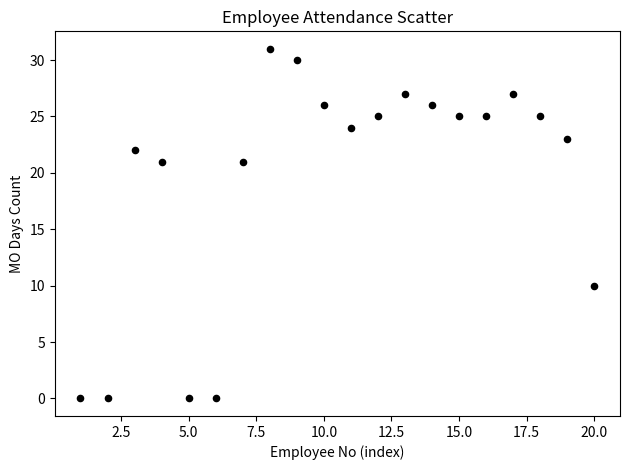

What Y value in the scatter plot is closest to 15?

10